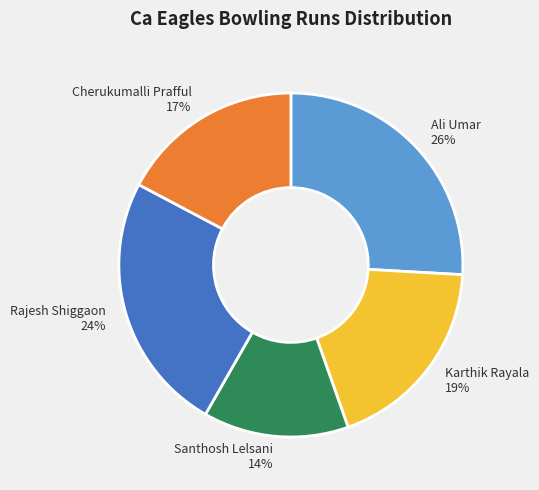

Does Ali Umar account for over 50% of the chart?

No